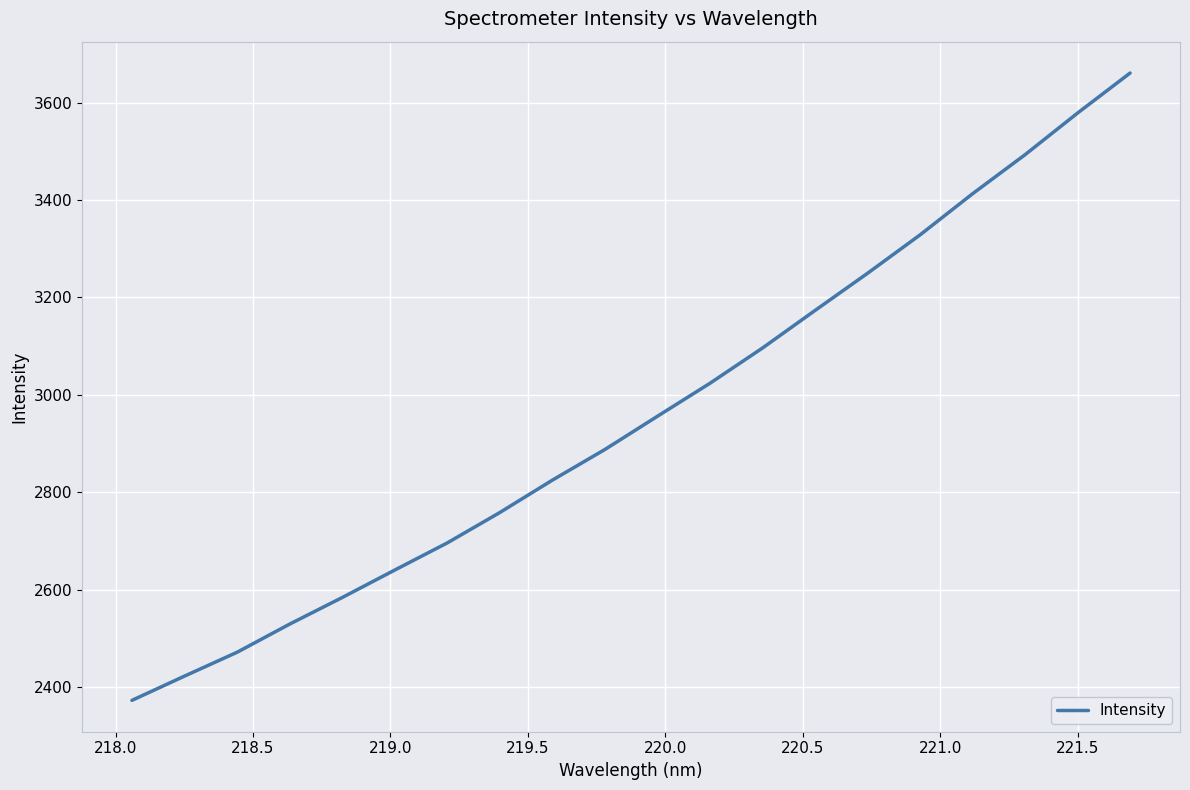

What is the difference between the maximum and minimum values?

1287.6